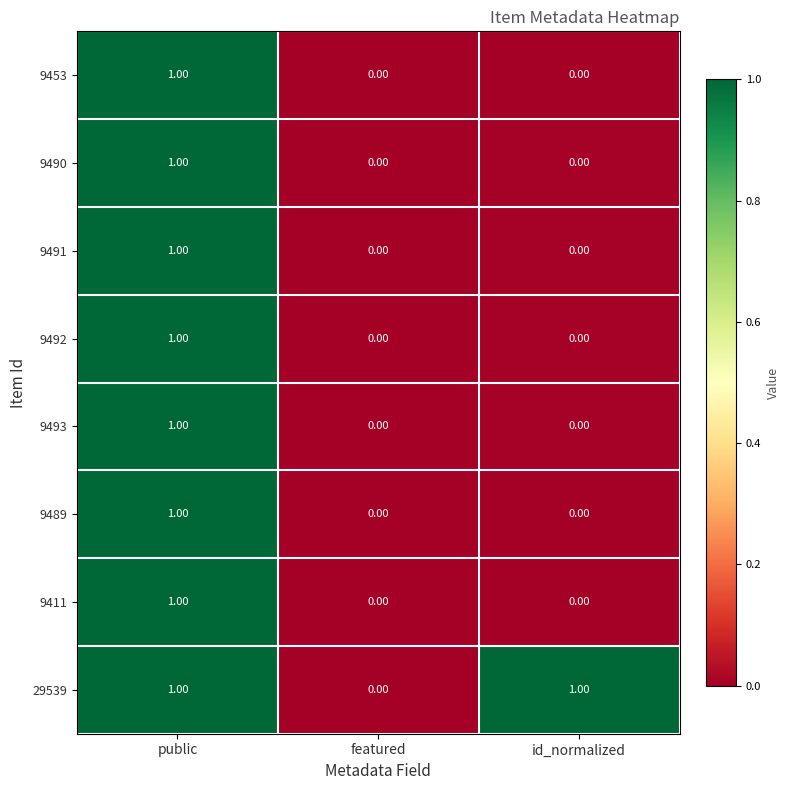

Count the number of categories in the chart.

3